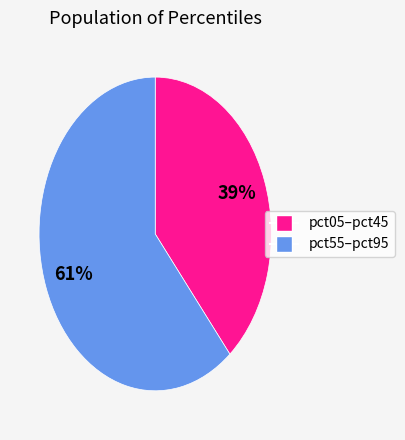

To the nearest percent, what is the difference between the largest and smallest slice percentages?

22%